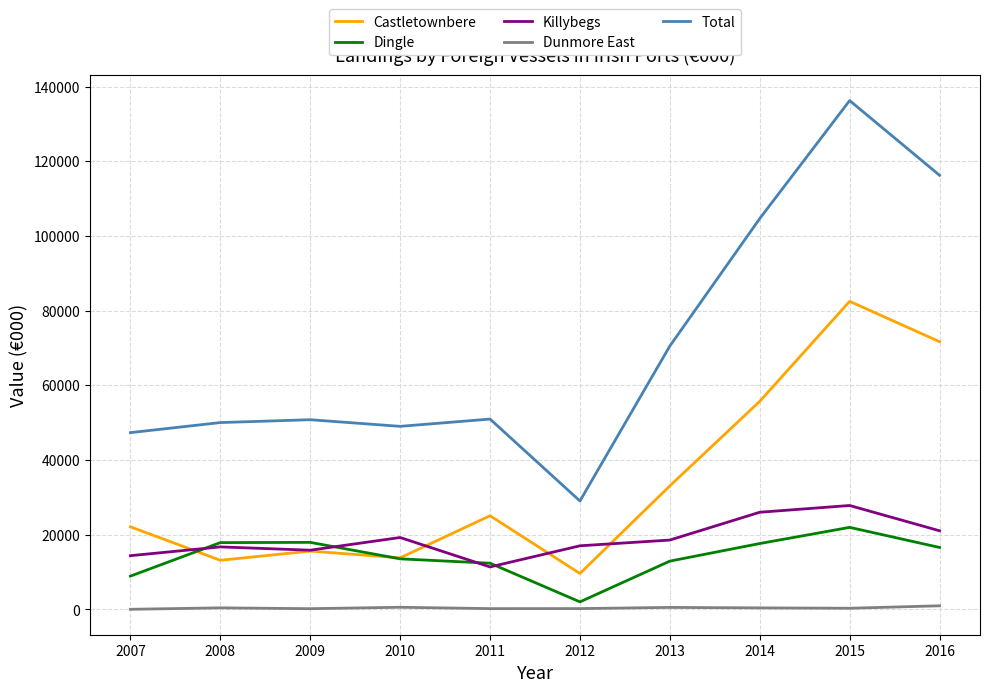

What is the difference between the Castletownbere values at 2013 and 2011?

8002